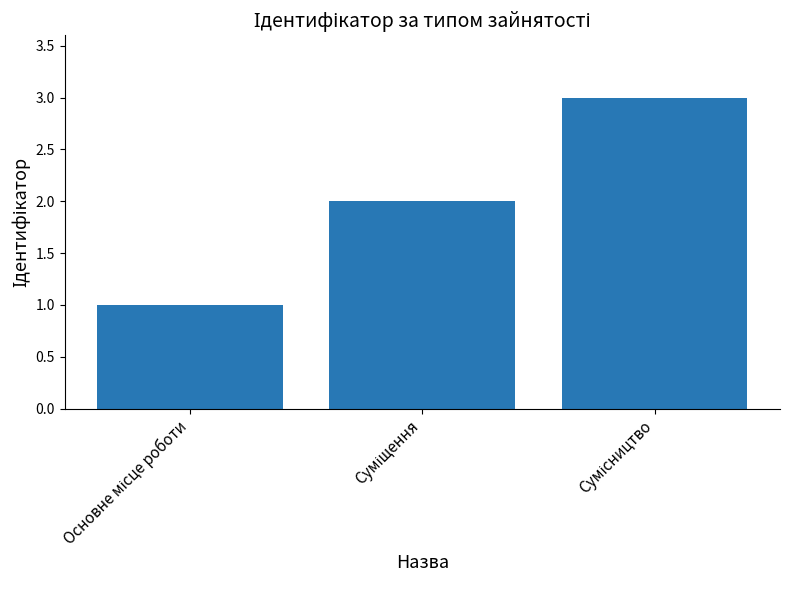

What is the value of the 2nd bar from the left?

2